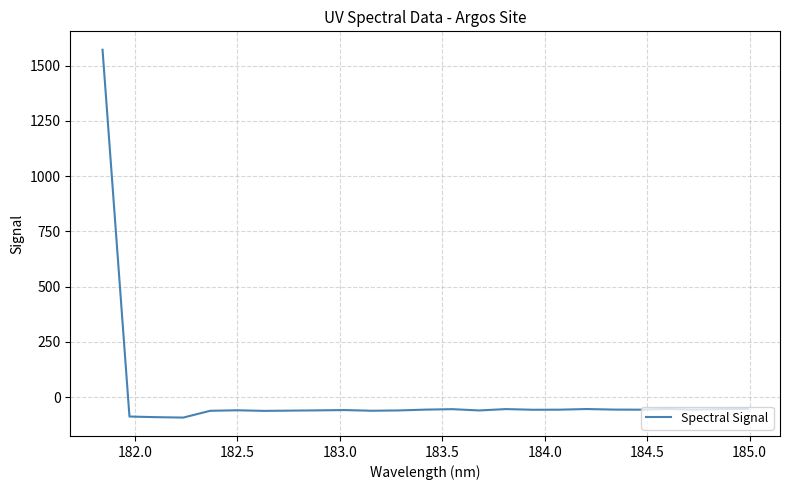

What is the maximum value shown in the chart?

1571.7